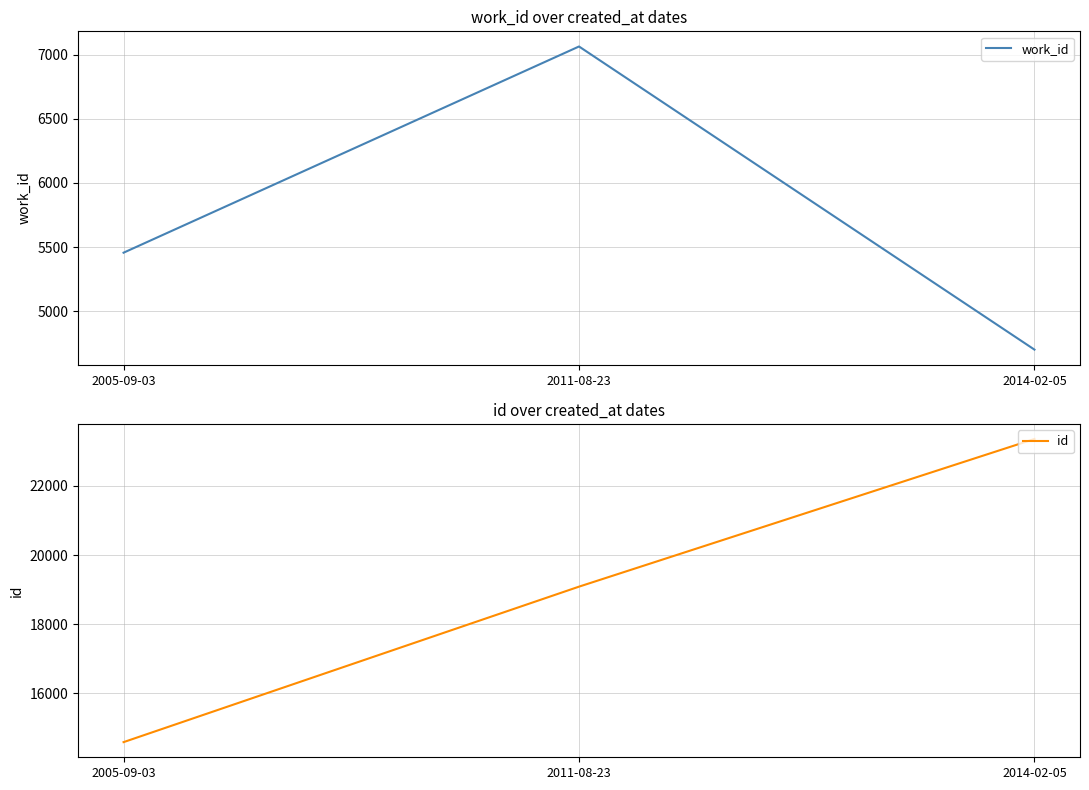

At which label does id first exceed 19085?

2014-02-05